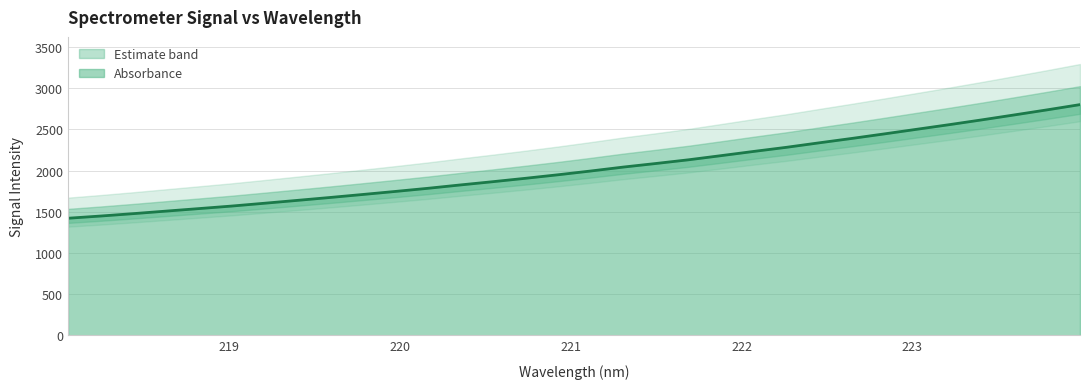

What is the greatest value displayed?

2800.2